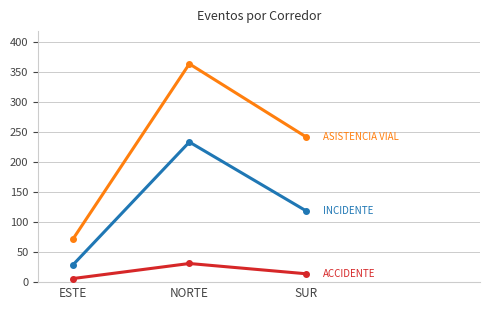

At which category is the sum across all series the highest?

NORTE